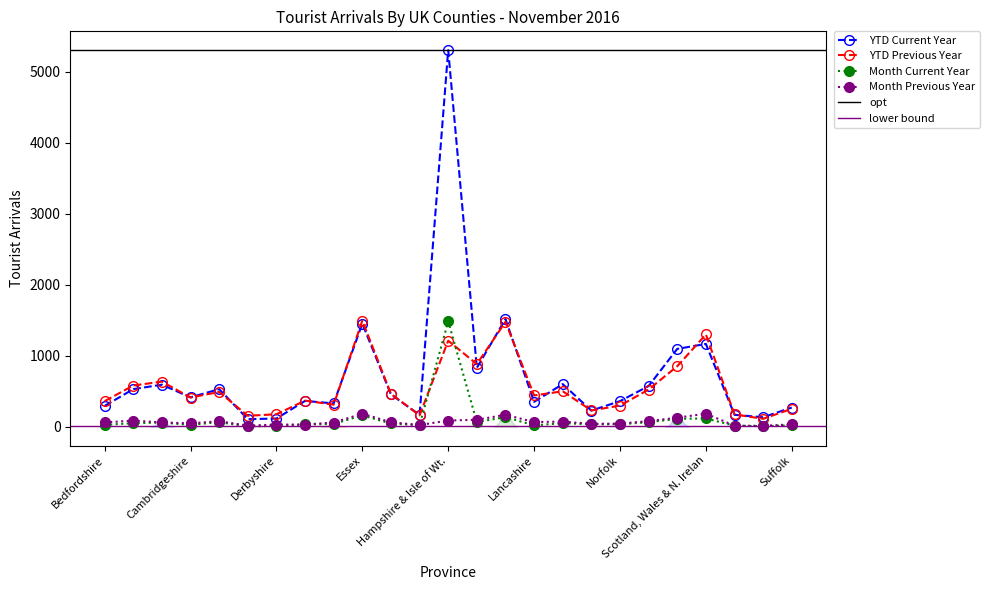

What is the difference between the highest and lowest values at Lancashire?

421